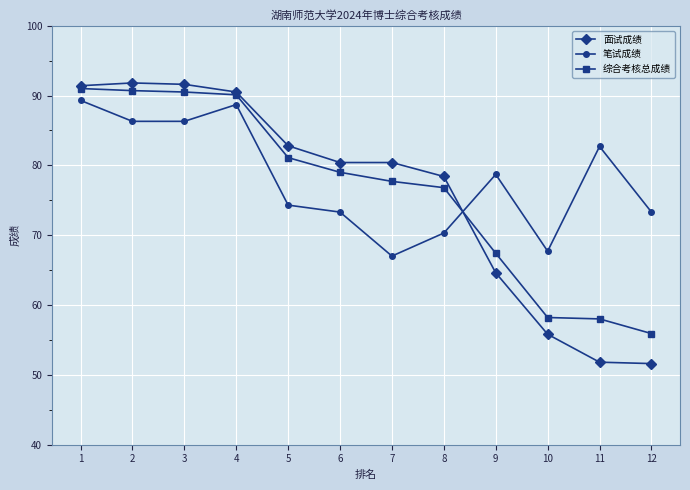

What is the difference between the 综合考核总成绩 values at 1 and 7?

13.3